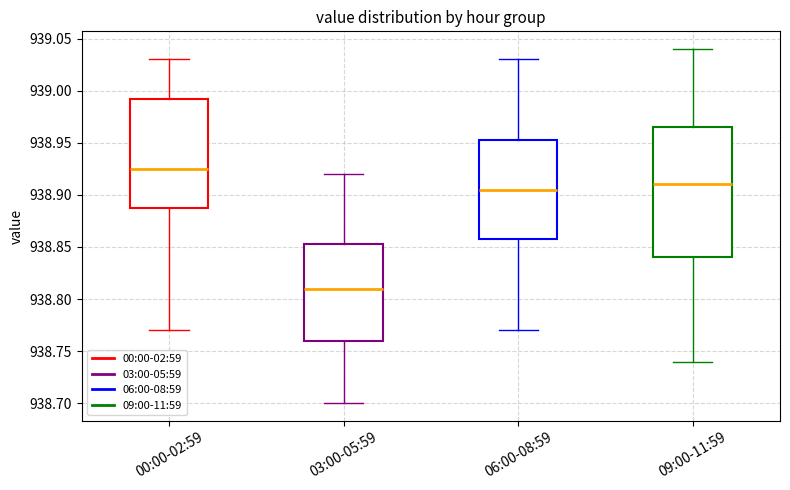

Which box has the highest median line?

00:00-02:59